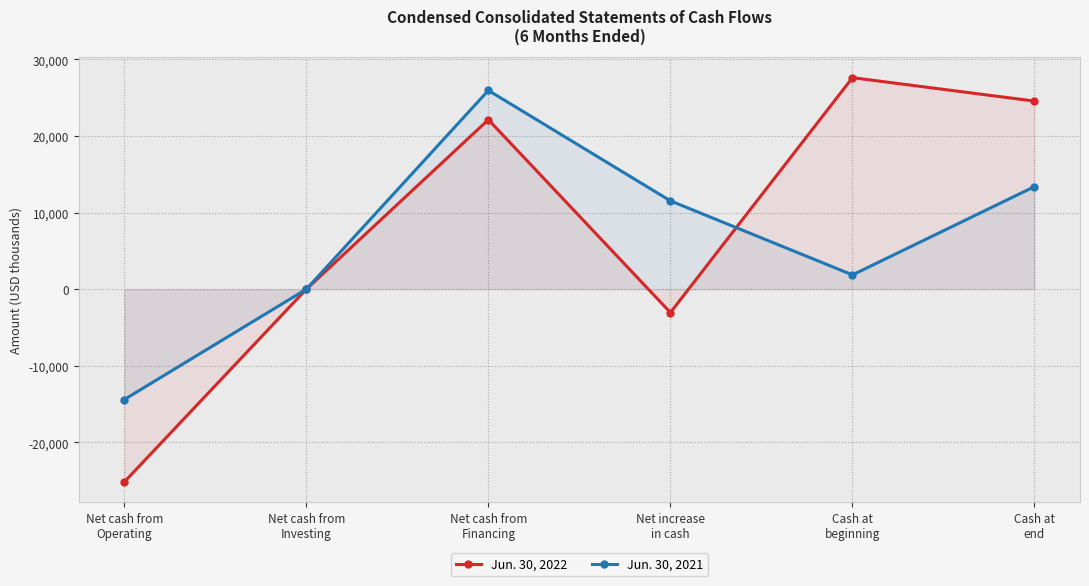

True or false: Jun. 30, 2021 and Jun. 30, 2022 intersect in this chart.

True